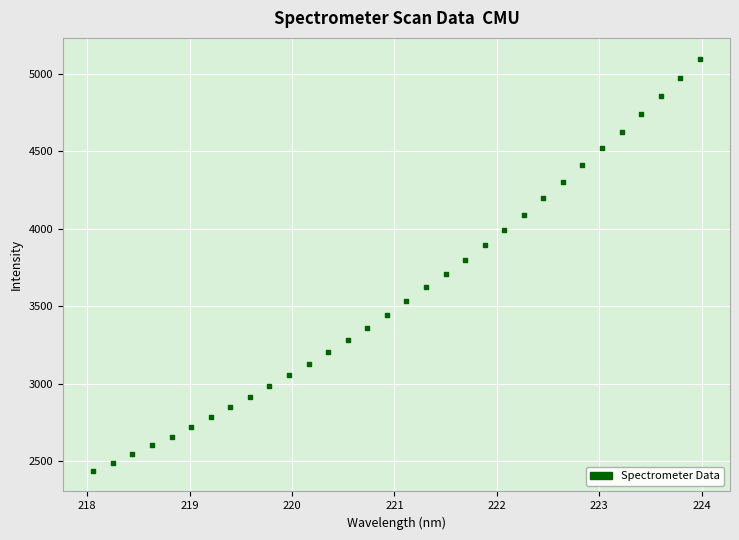

What is the range of X values (max minus min)?

5.9